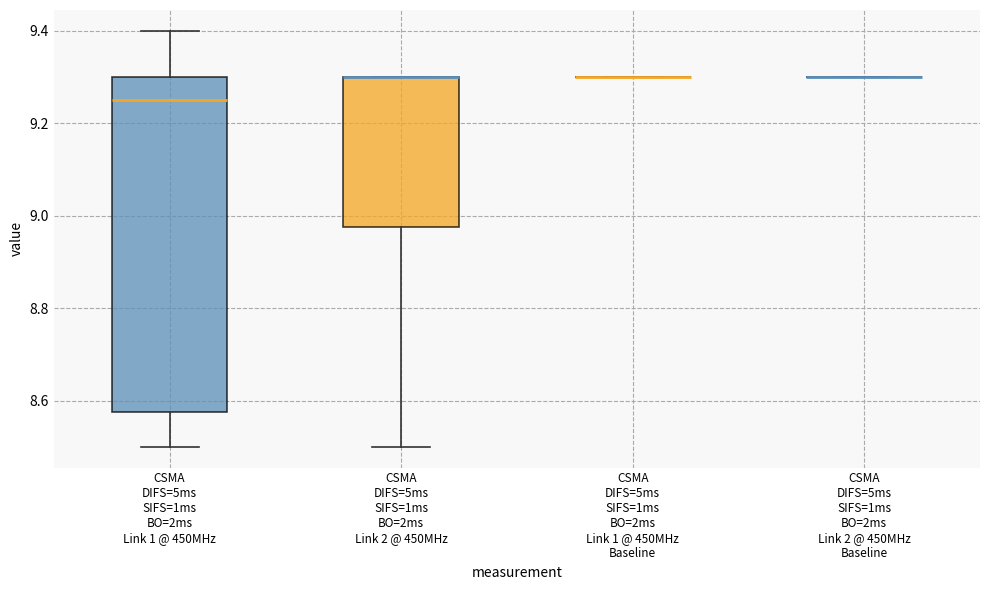

Reading left to right, transcribe this box plot: for each box, give where its median line is, the range the box spans, and where its two whiskers end, as read against the y-axis. The values are not printed on the chart, so give them approximately, as read against the axis.

CSMA DIFS=5ms SIFS=1ms BO=2ms Link 1 @ 450MHz: median 9.26, box 8.58 to 9.30, whiskers 8.50 to 9.40
CSMA DIFS=5ms SIFS=1ms BO=2ms Link 2 @ 450MHz: median 9.30 (drawn on the box's upper edge), box 8.98 to 9.30, whiskers 8.50 to 9.30
CSMA DIFS=5ms SIFS=1ms BO=2ms Link 1 @ 450MHz Baseline: box collapsed to a line at 9.30, whiskers 9.30 to 9.30
CSMA DIFS=5ms SIFS=1ms BO=2ms Link 2 @ 450MHz Baseline: box collapsed to a line at 9.30, whiskers 9.30 to 9.30